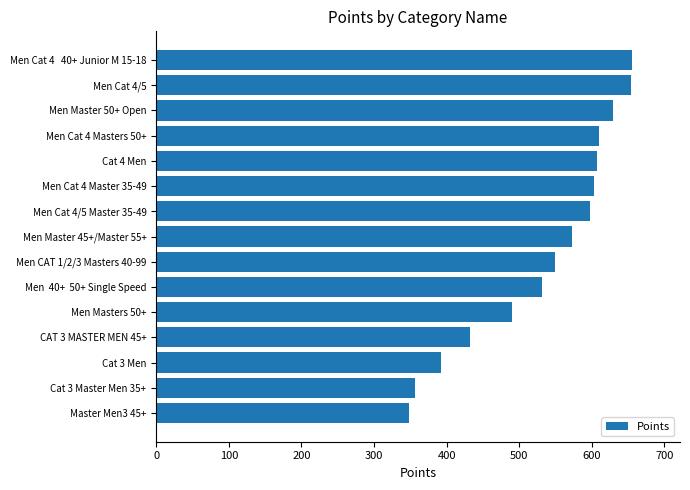

Is it true that the value at Cat 4 Men is 998.7?

False